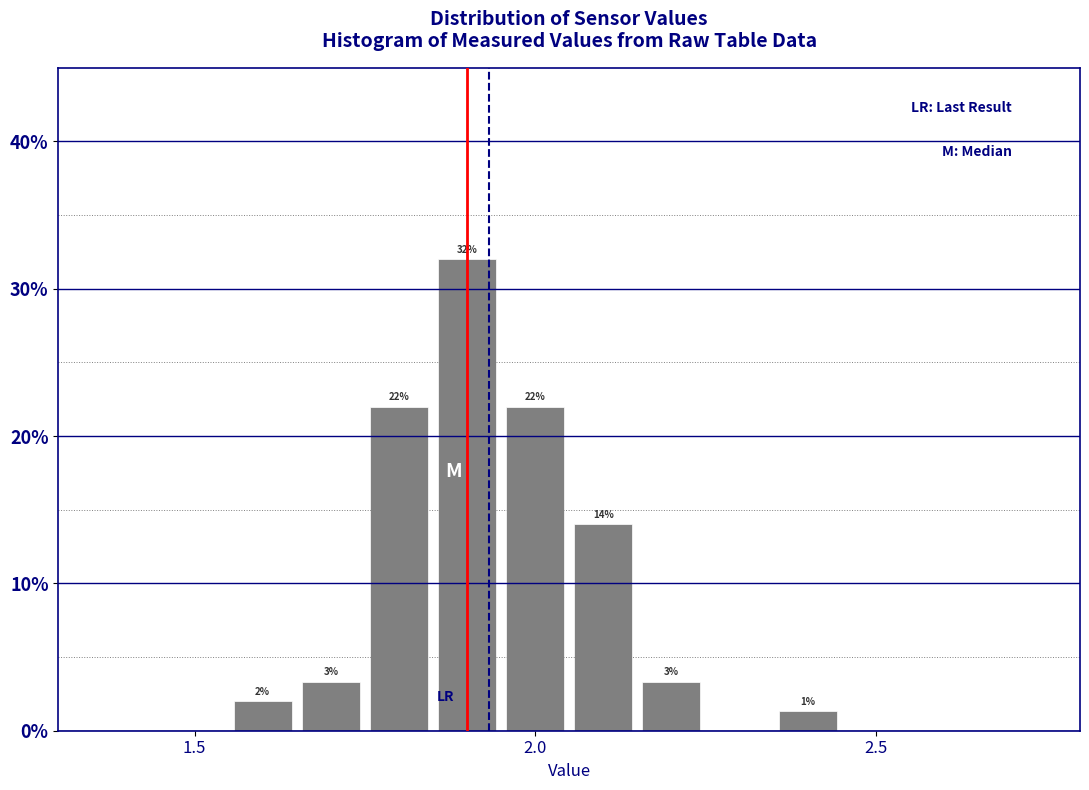

Read against the x-axis, roughly where is the centre of the tallest bar?

1.90